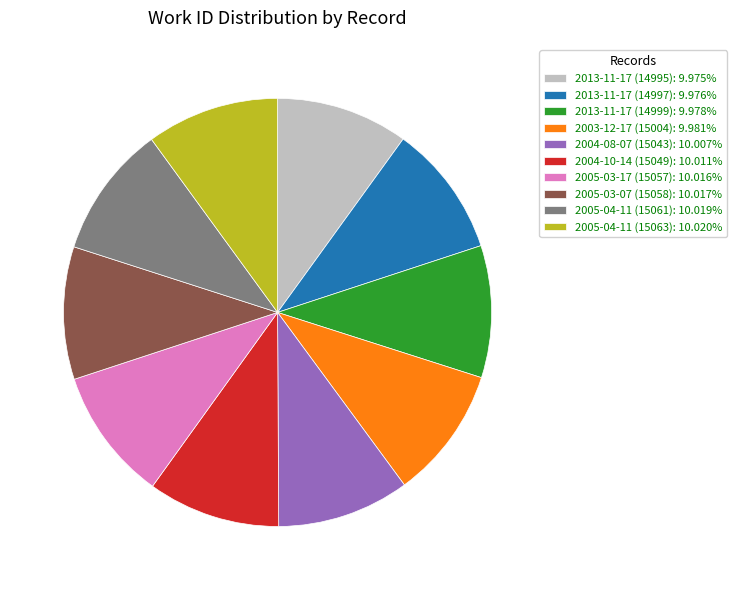

What is the ratio of the value at 2013-11-17 (14995) to the value at 2004-10-14 (15049)?

1.0